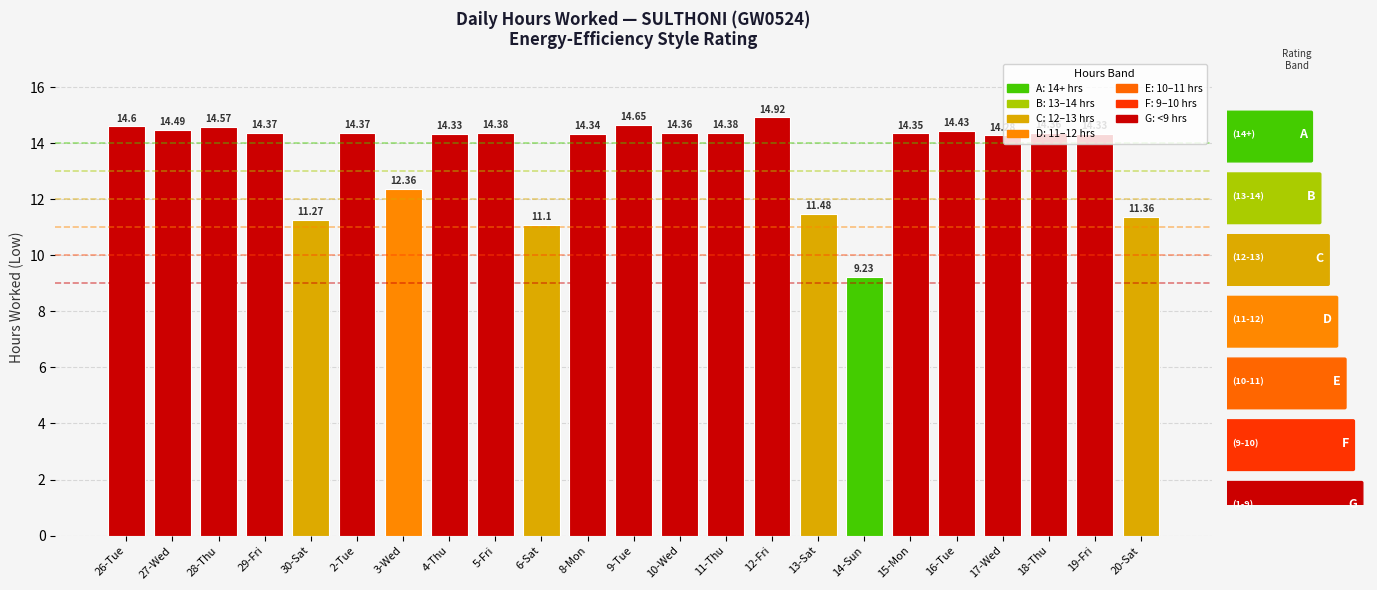

What is the greatest value displayed?

14.9